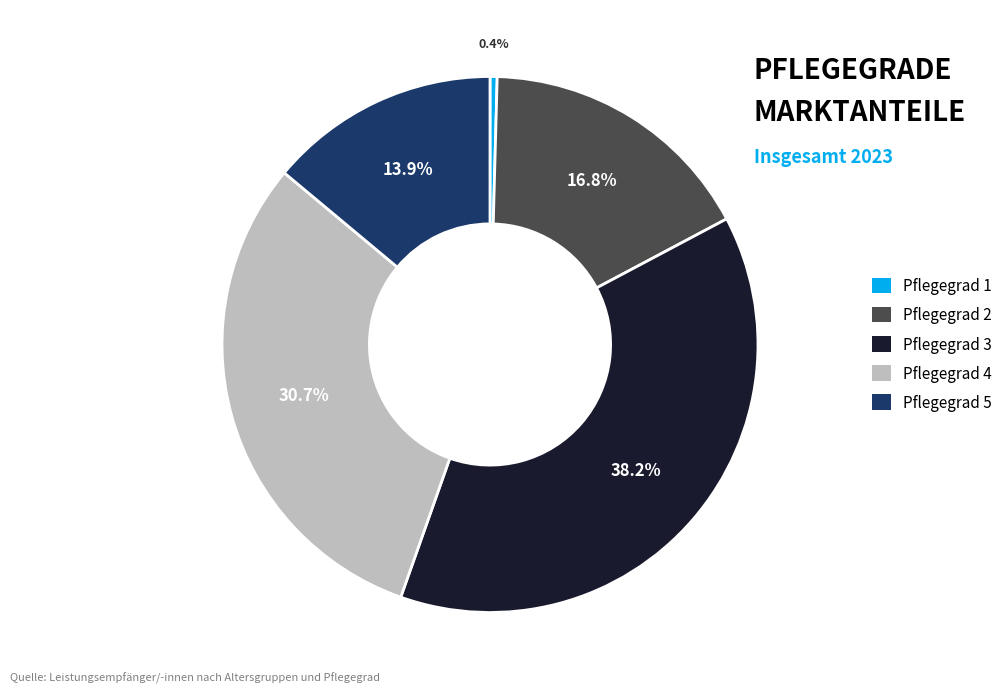

What percentage do Pflegegrad 2 and Pflegegrad 5 together represent?

30.7%